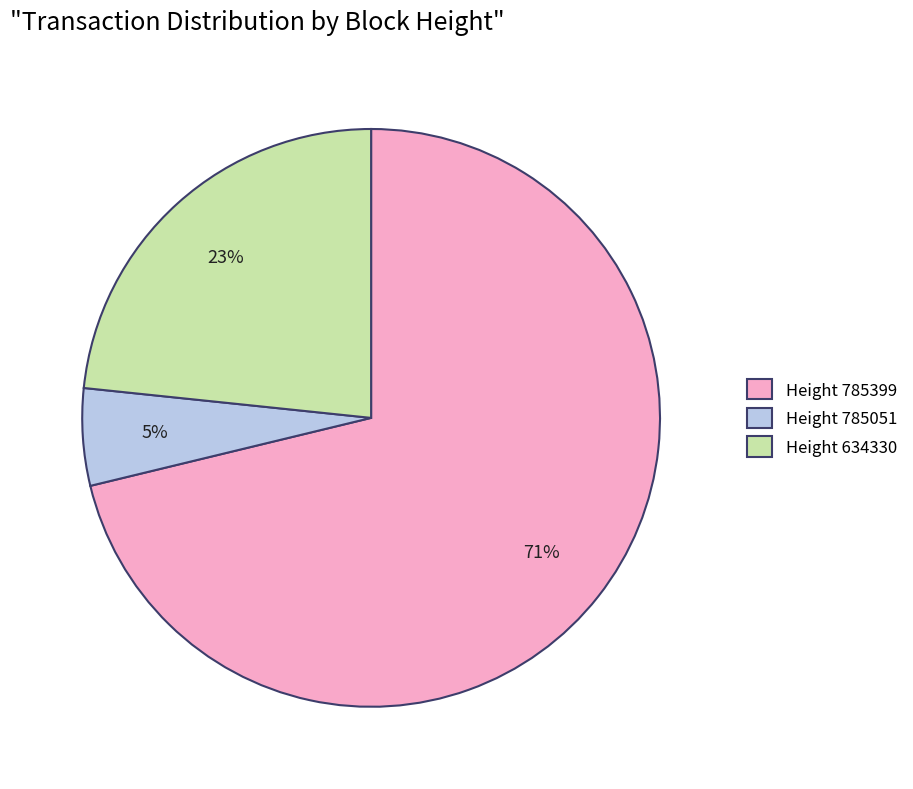

Rank the categories by value from lowest to highest.

Height 785051, Height 634330, Height 785399